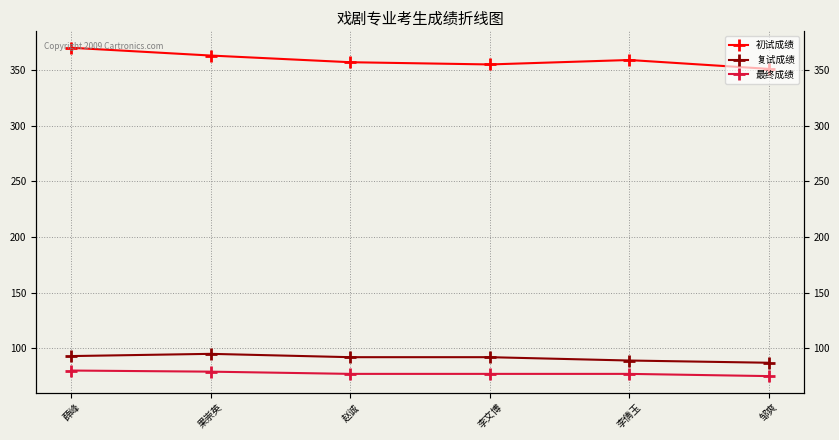

Where does the 初试成绩 series first go above 359?

薛峰